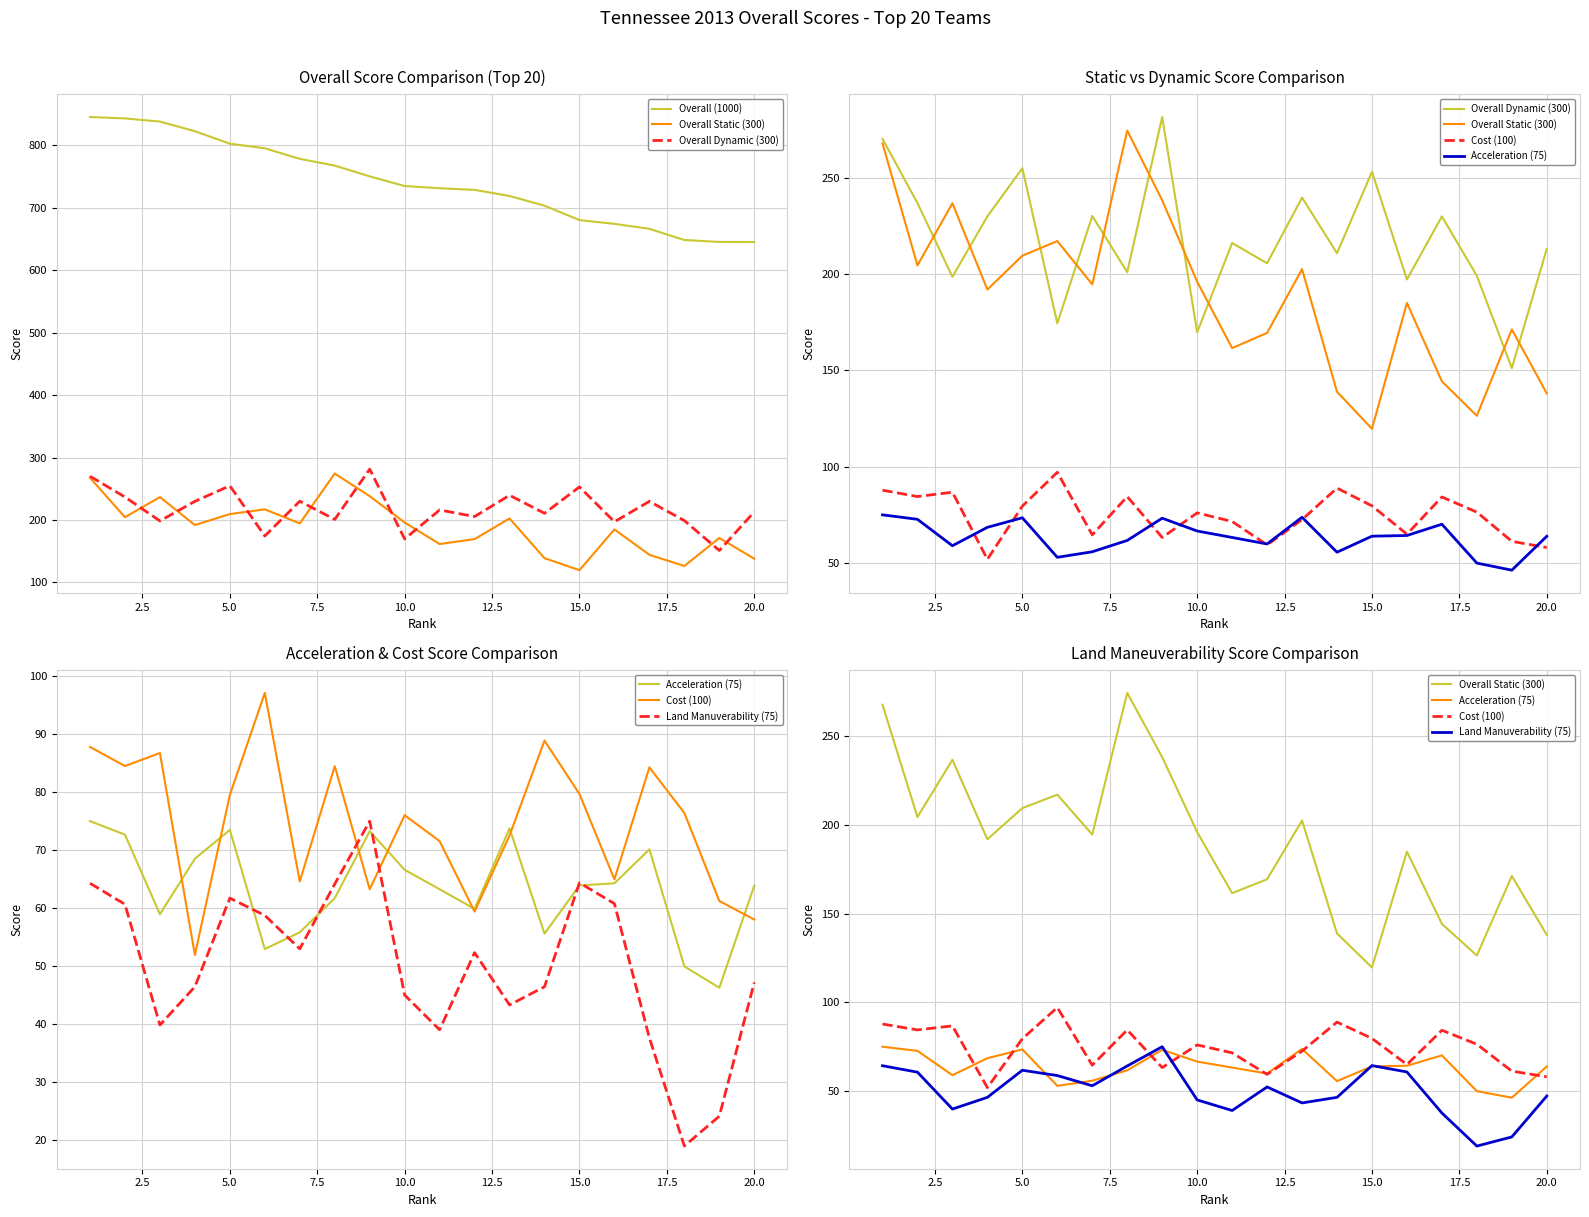

What is the maximum value shown in the chart?

845.6